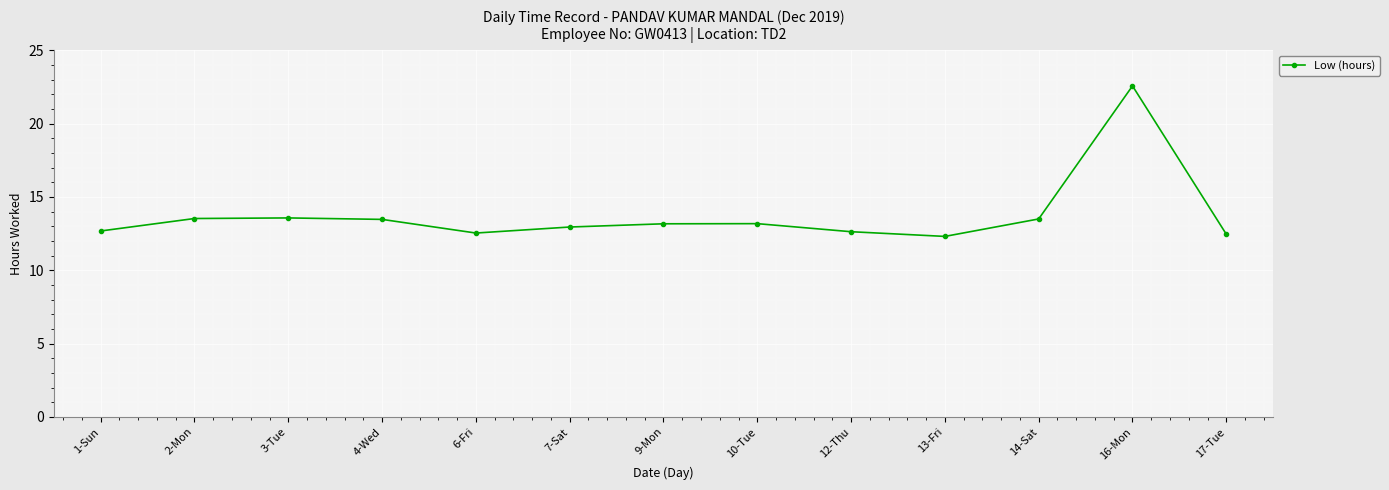

How many categories are shown in the chart?

13